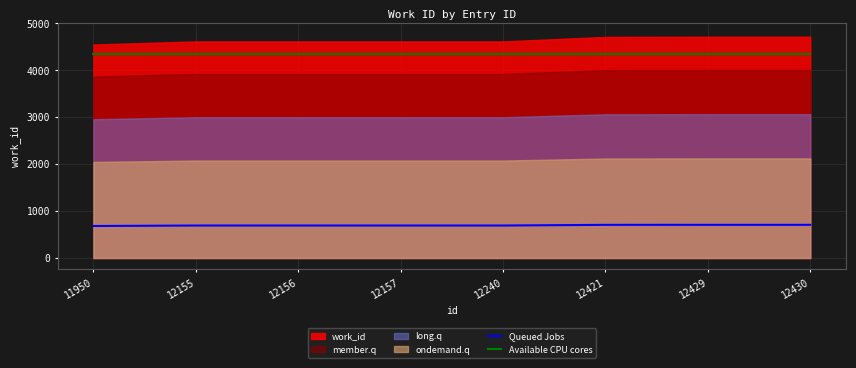

What is the highest value of the Queued Jobs series?

706.8